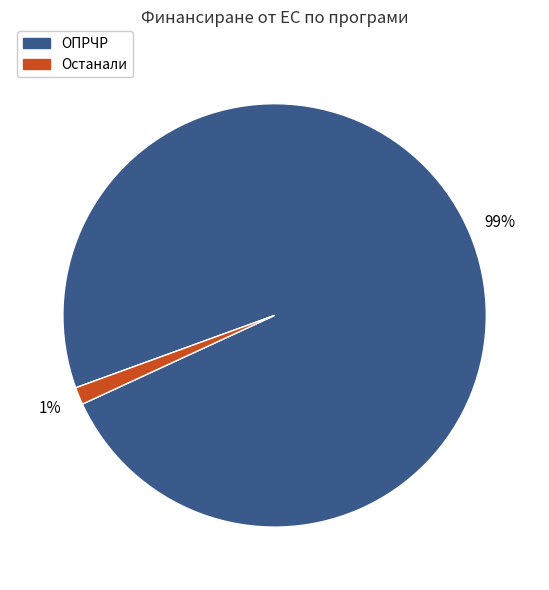

To the nearest percent, what is the average slice percentage?

50%